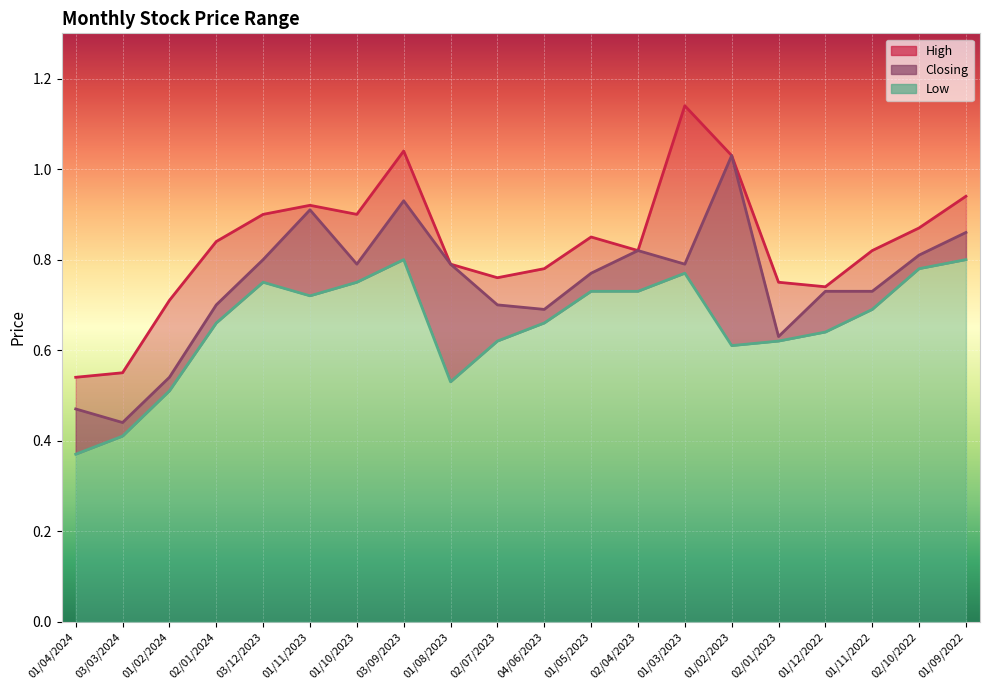

At how many categories does at least one series exceed 1?

3